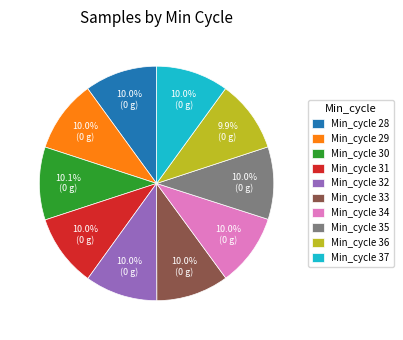

Does any single category account for the majority?

No